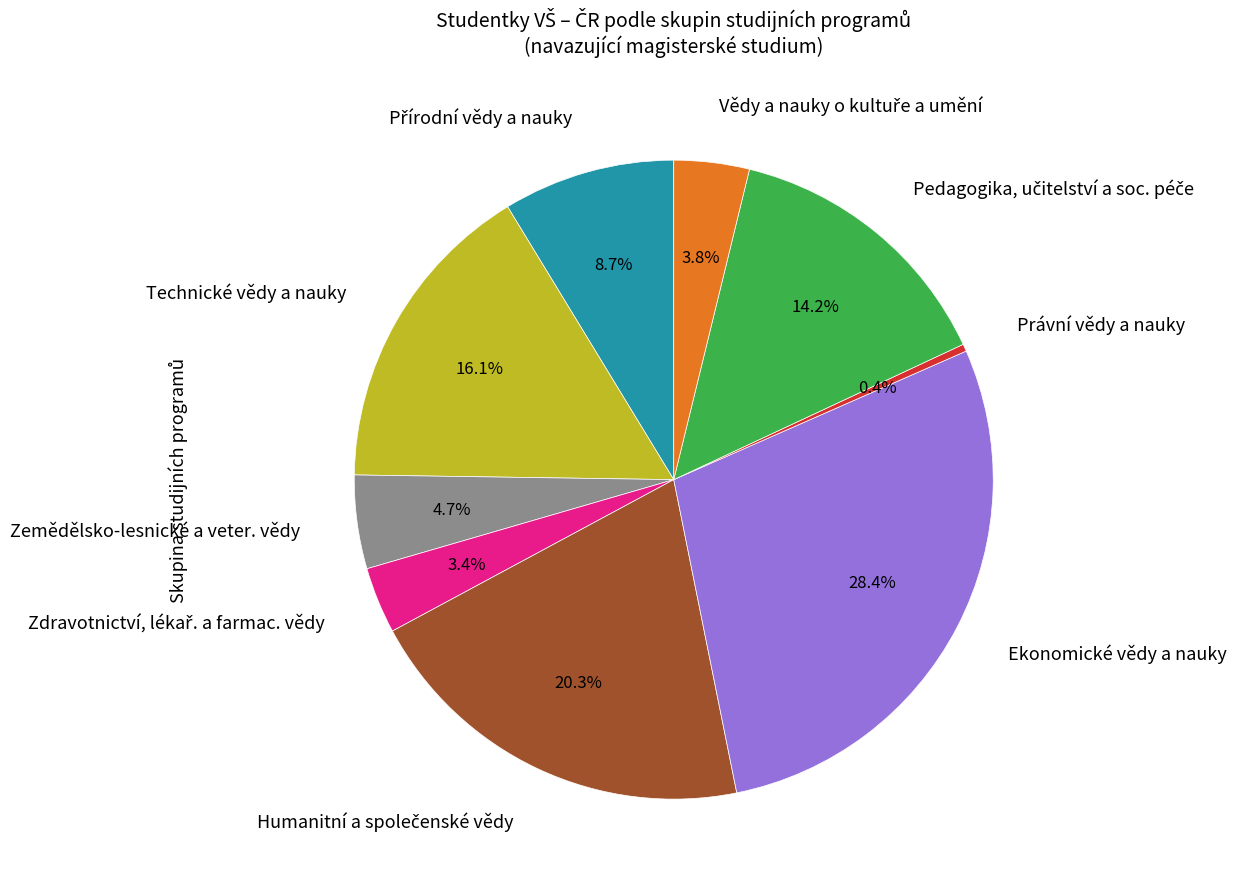

How many slices are in this pie chart?

9